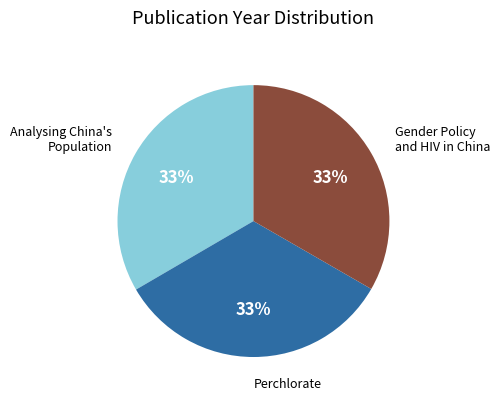

Is there a majority slice in this chart?

No